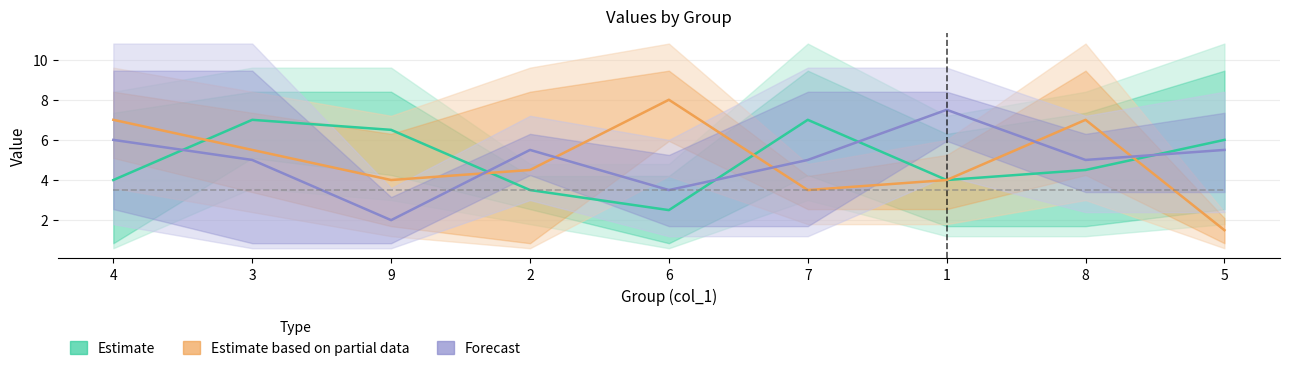

What is the spread (max minus min) of values at 4?

3.0